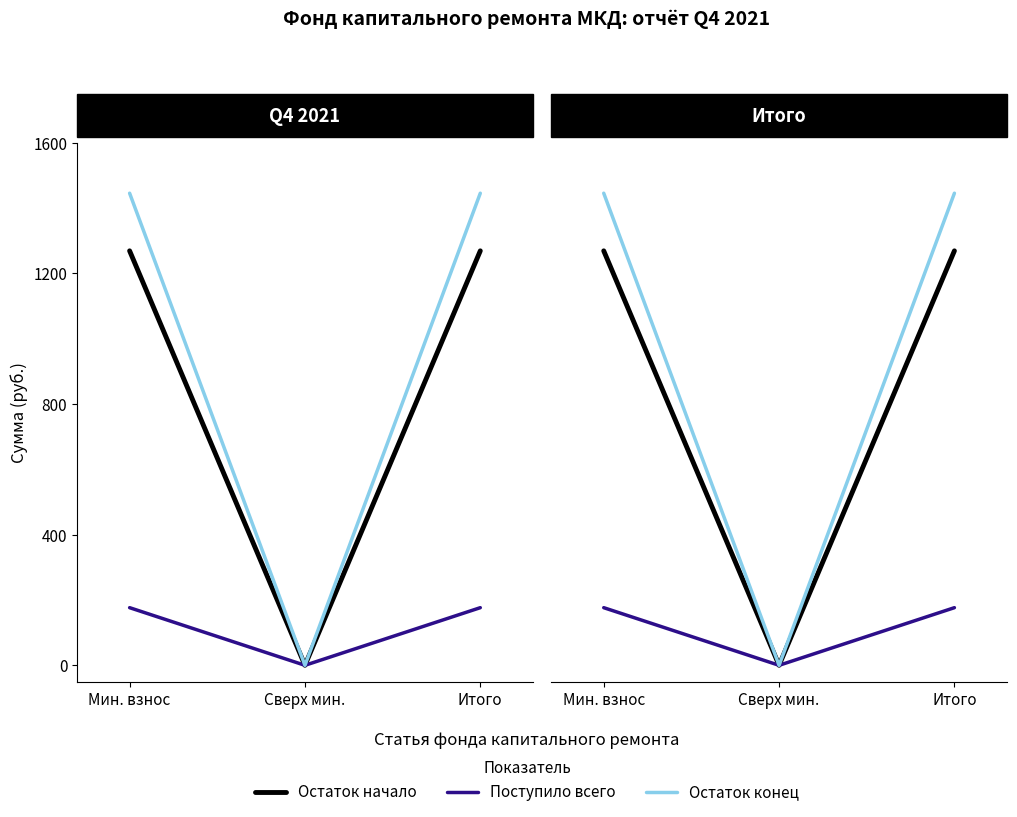

What are all the series names shown in the legend?

Остаток начало, Поступило всего, Остаток конец